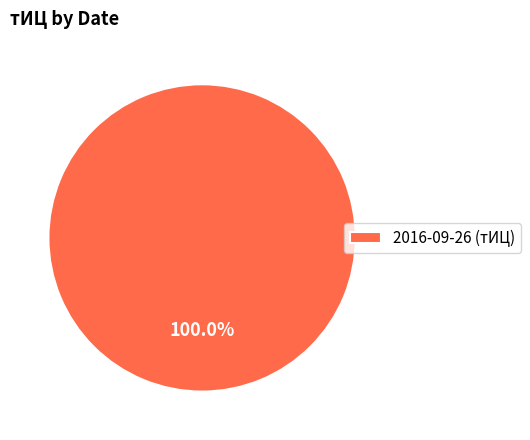

Which category accounts for the majority?

2016-09-26 (тИЦ)